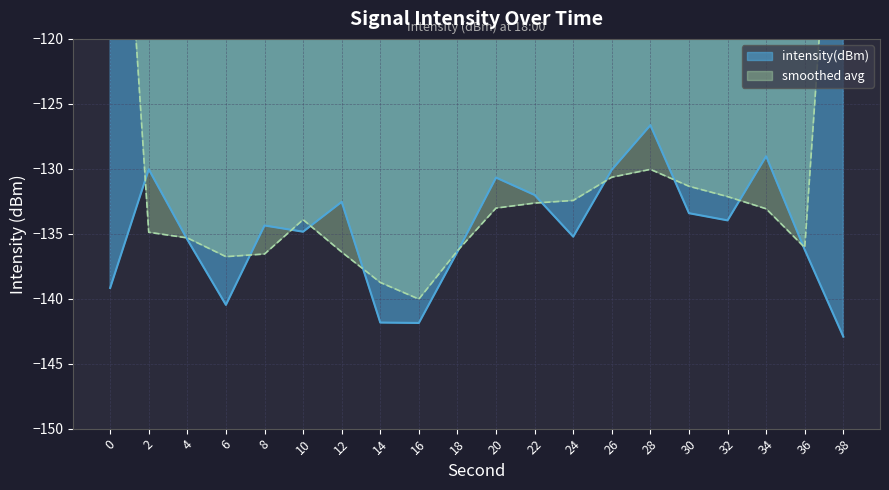

Count the number of values greater than -134.

9